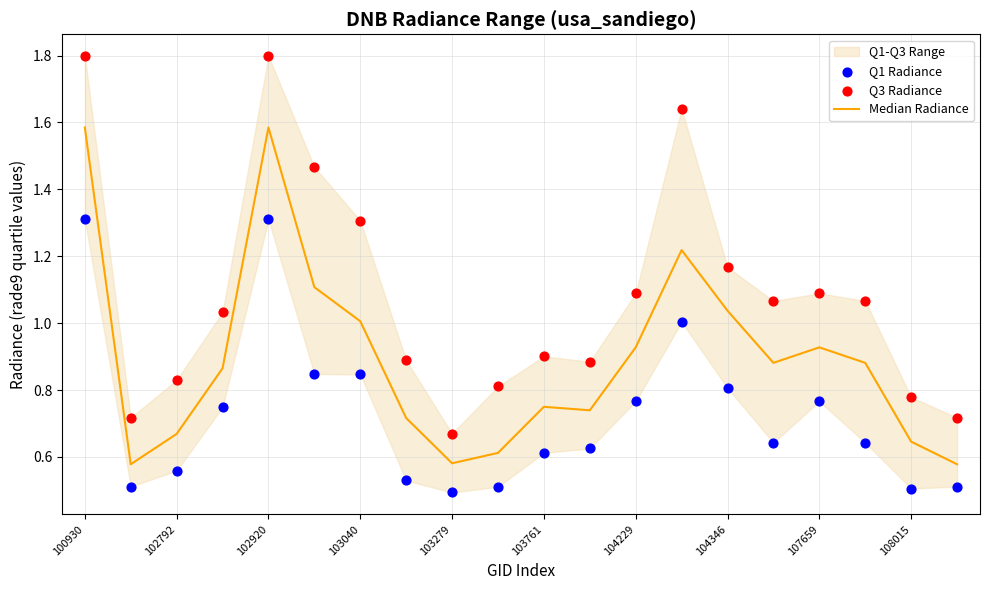

Which series reaches the maximum Y coordinate?

Q3 Radiance